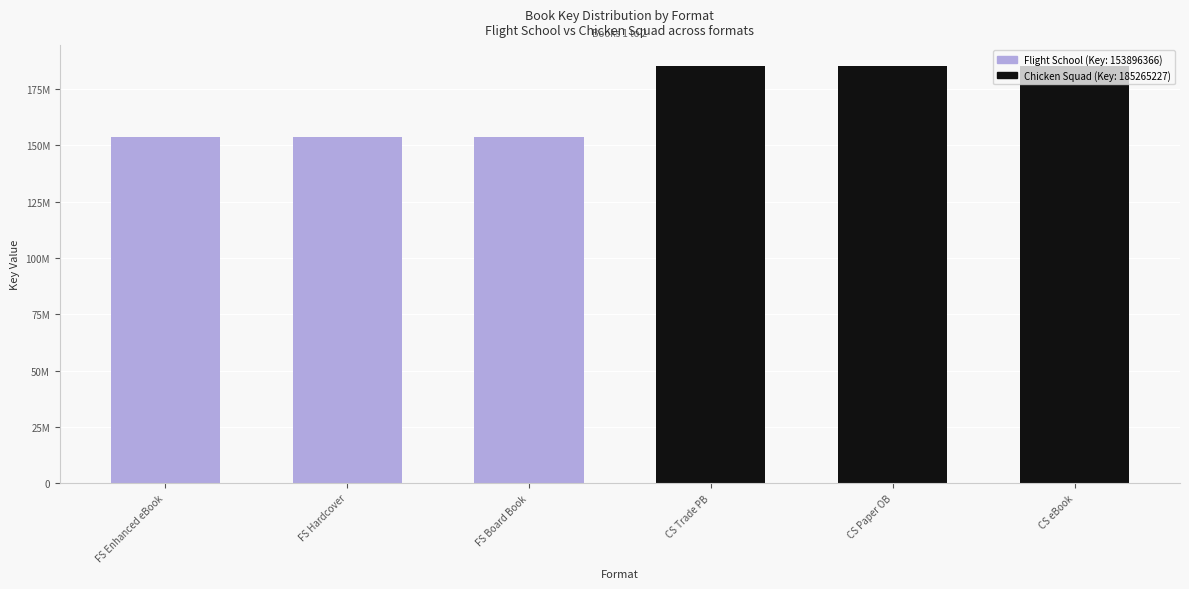

Are the bars grouped side by side (vs. stacked)?

No